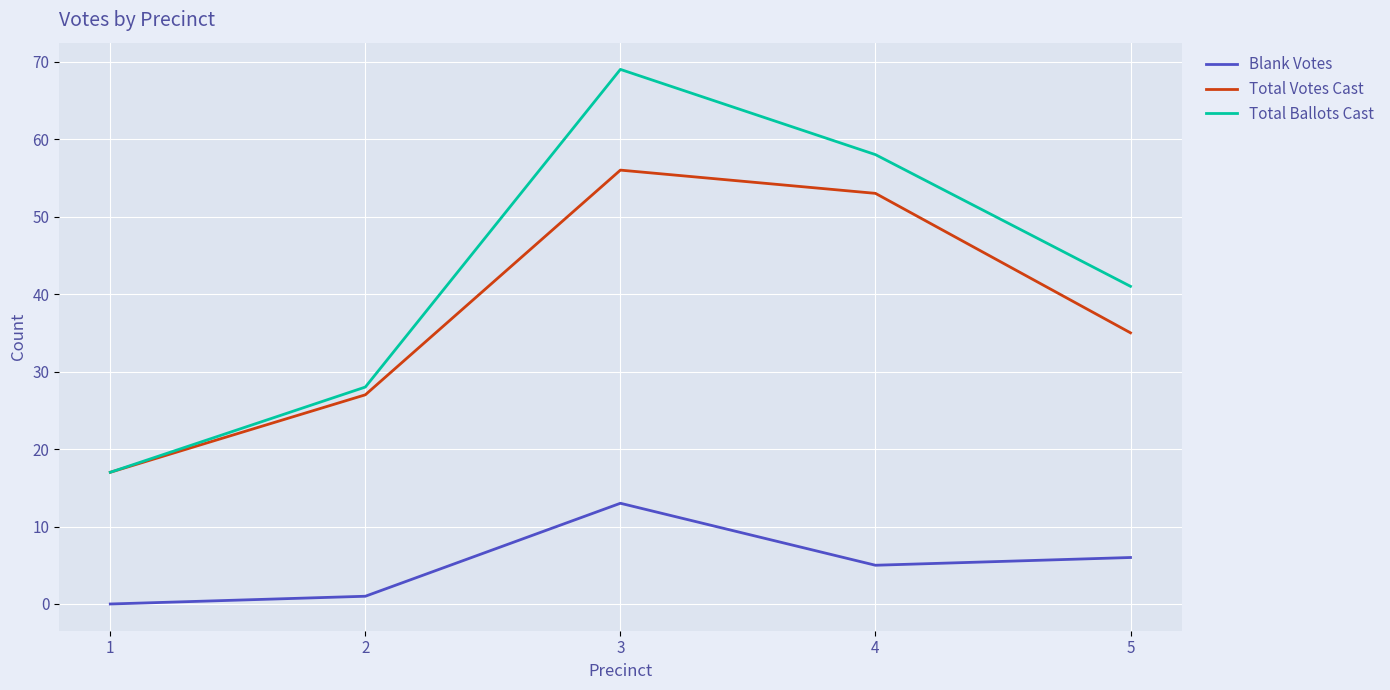

Reading left to right, extract all data points from this chart.

Blank Votes: 0	1	13	5	6
Total Votes Cast: 17	27	56	53	35
Total Ballots Cast: 17	28	69	58	41